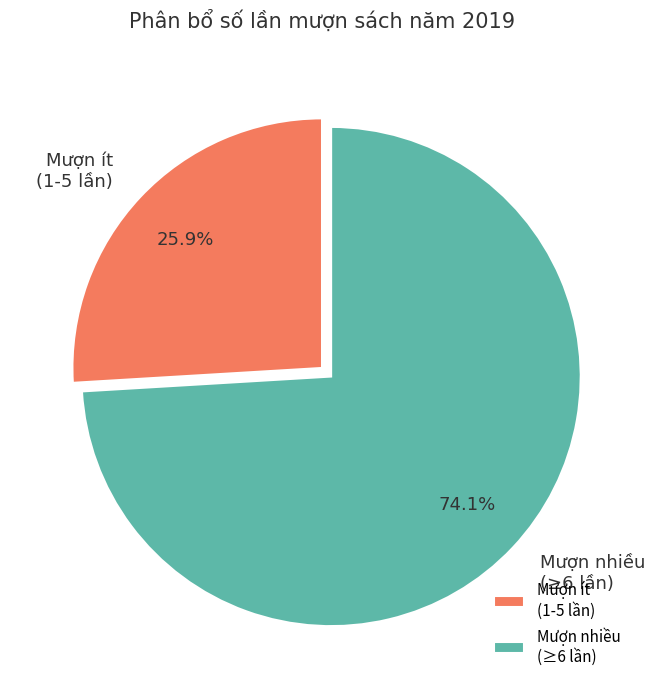

Count the number of slices in the pie.

2